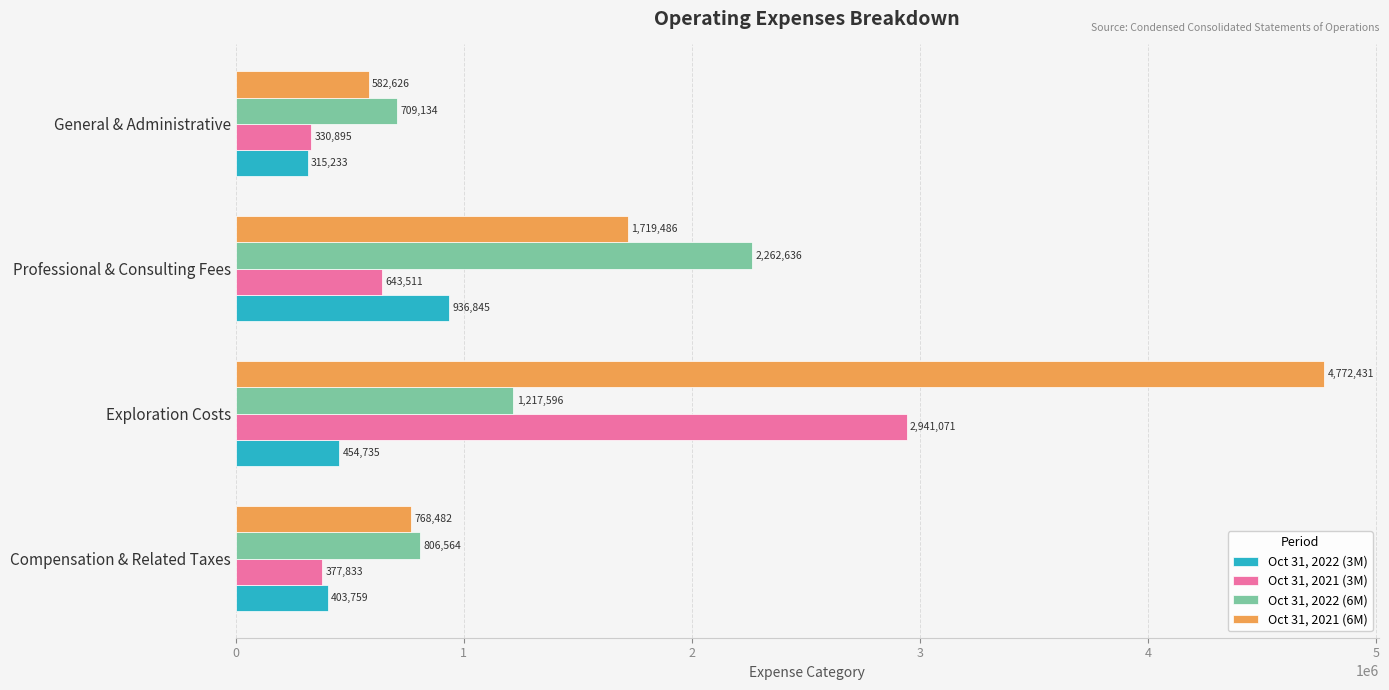

True or false: Oct 31, 2022 (3M) has a value of 454735 at Exploration Costs.

True